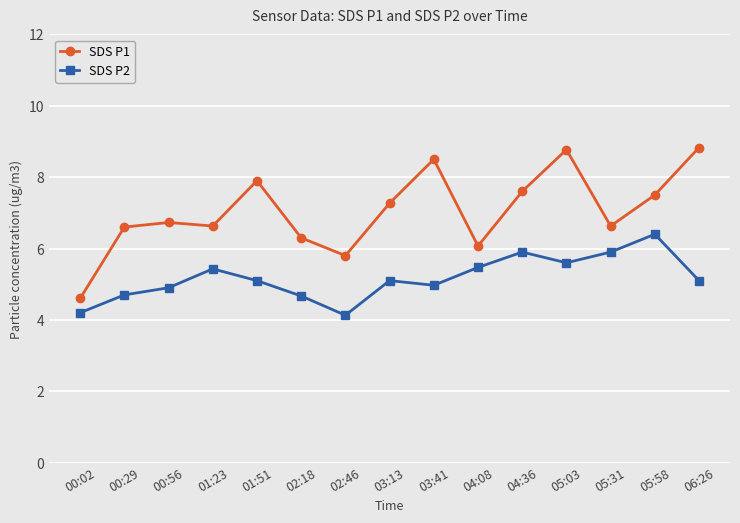

Which category has the lowest value in the SDS P1 series?

00:02